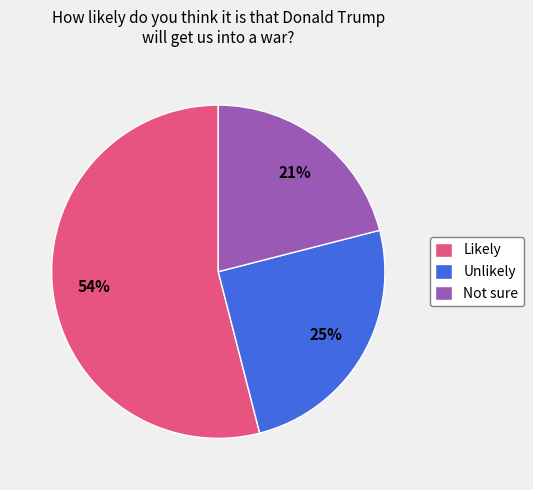

Is the sum of Not sure and Likely greater than half?

Yes